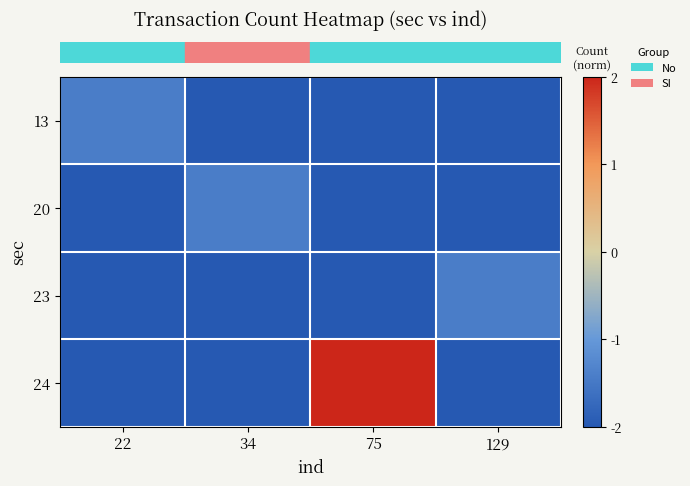

Between 75 and 22, which is larger?

22